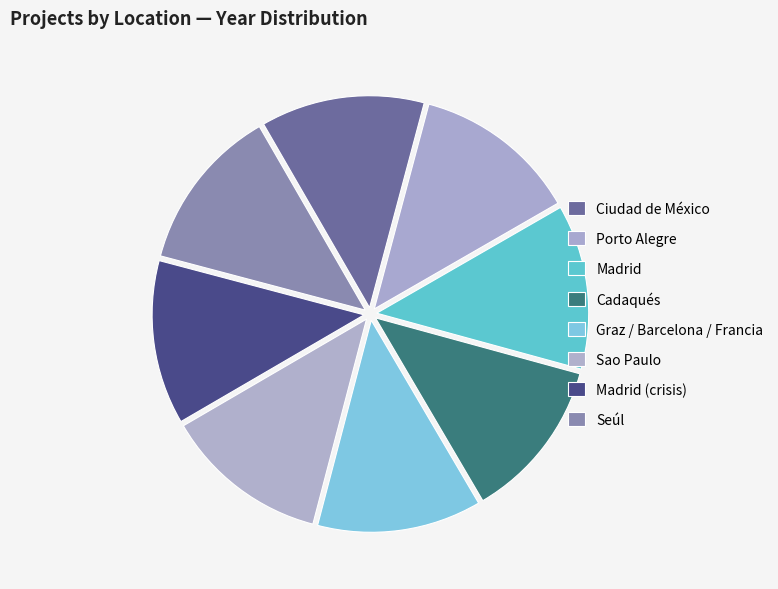

What is the change in value from Porto Alegre to Madrid?

+5